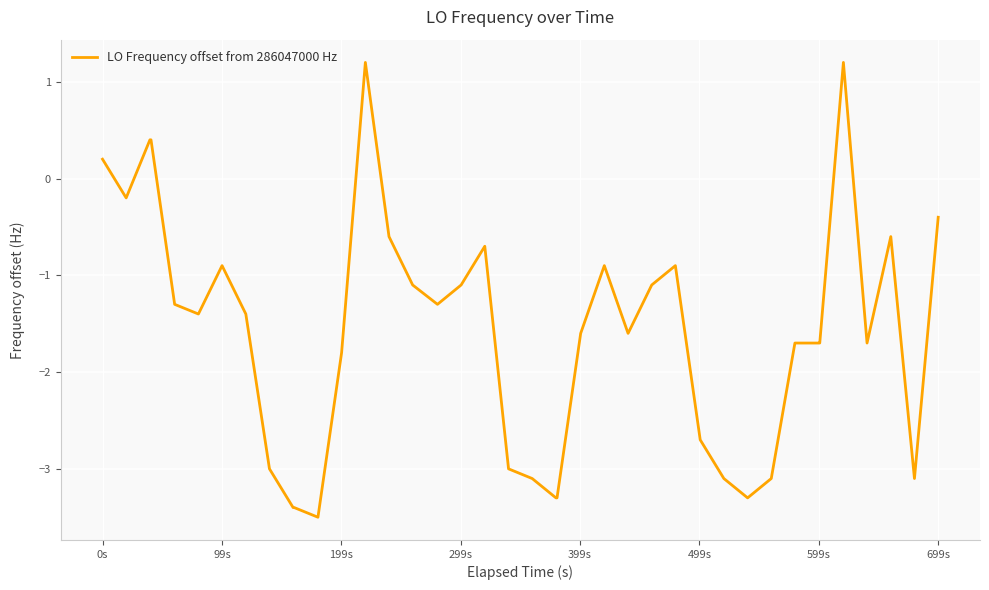

What is the greatest value displayed?

1.2